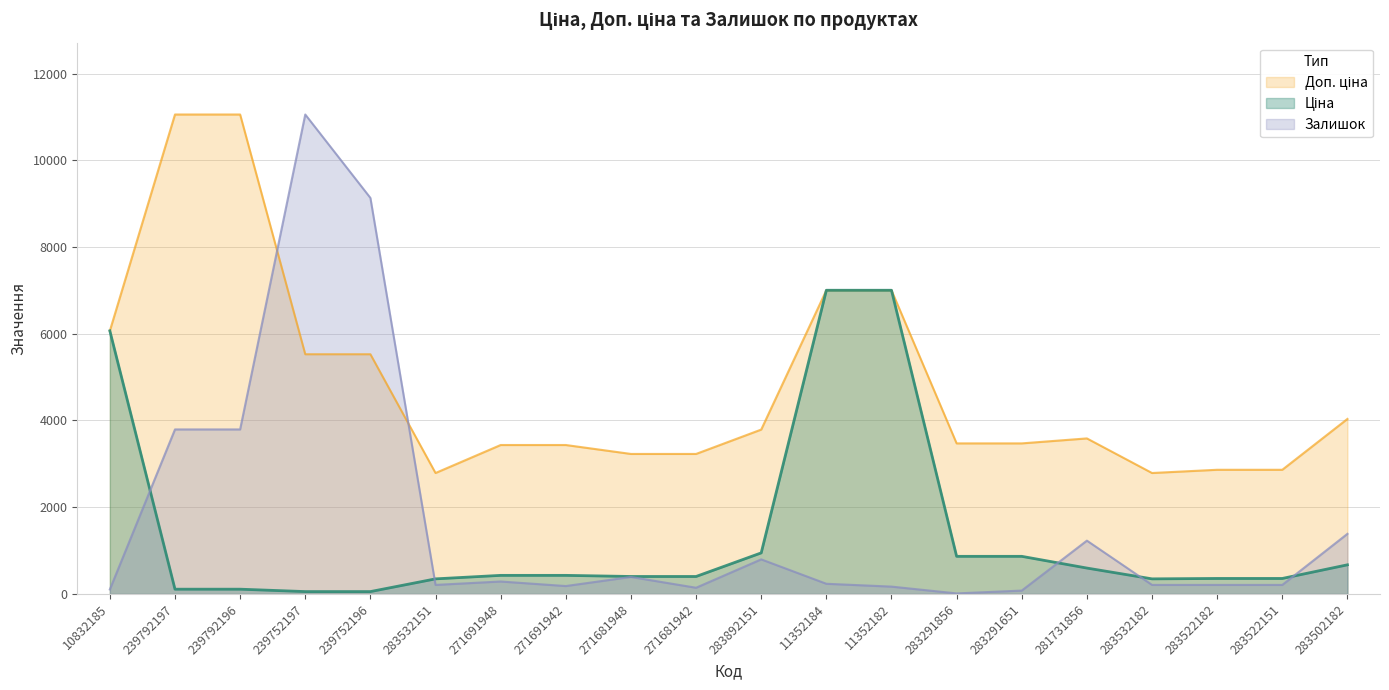

Does the chart have visible grid lines?

Yes